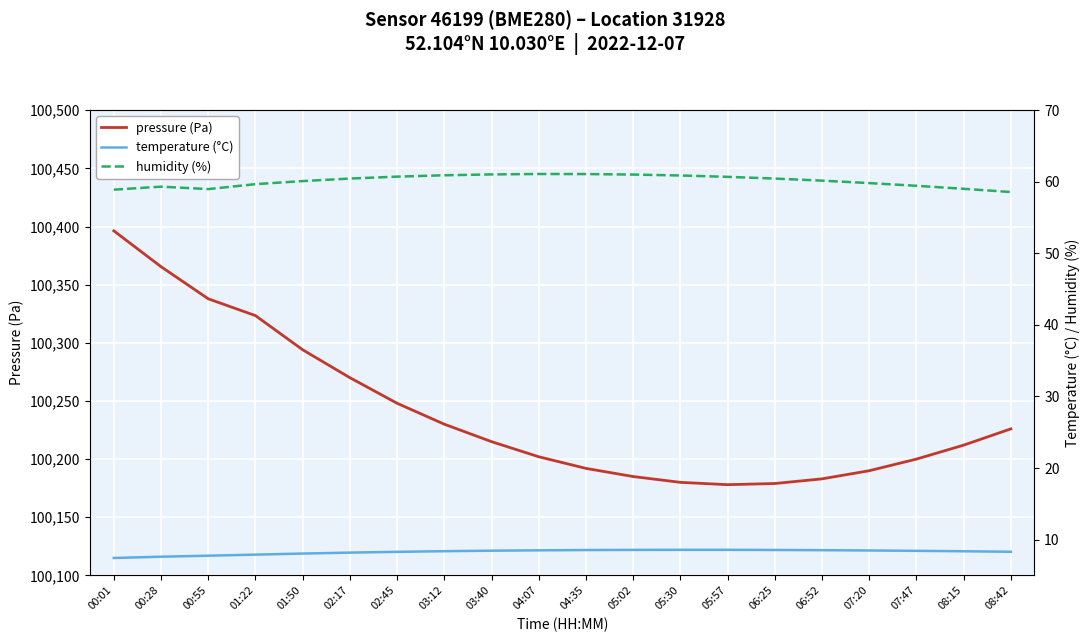

How many lines are shown in the chart?

3